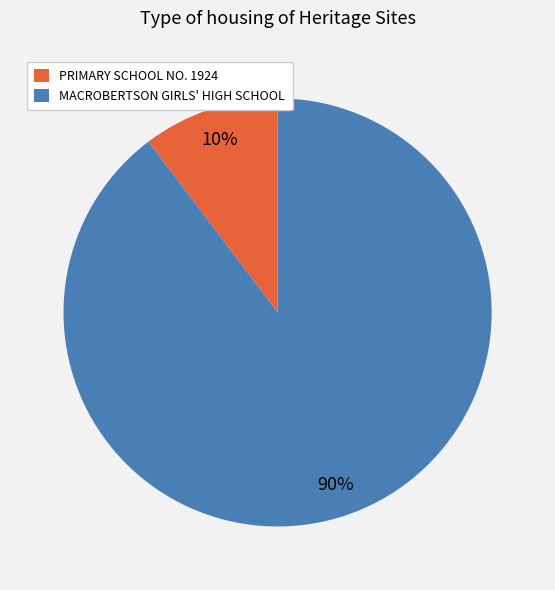

Which has a higher value, PRIMARY SCHOOL NO. 1924 or MACROBERTSON GIRLS' HIGH SCHOOL?

MACROBERTSON GIRLS' HIGH SCHOOL